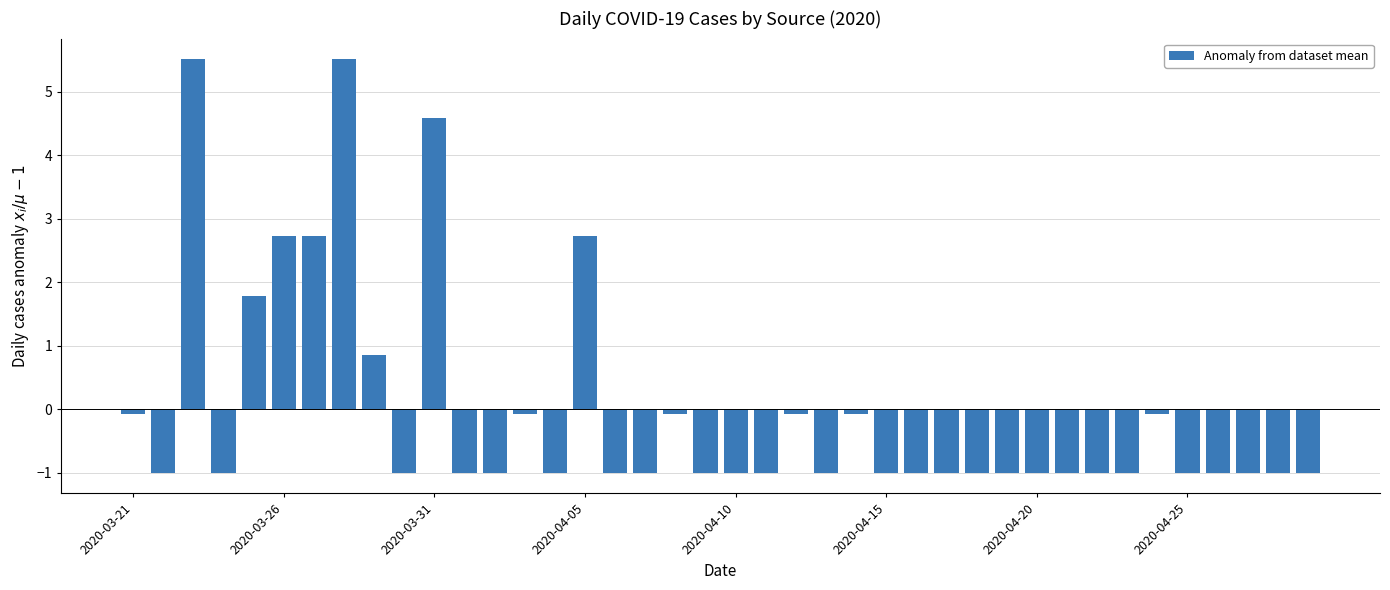

What is the minimum value shown in the chart?

-1.0